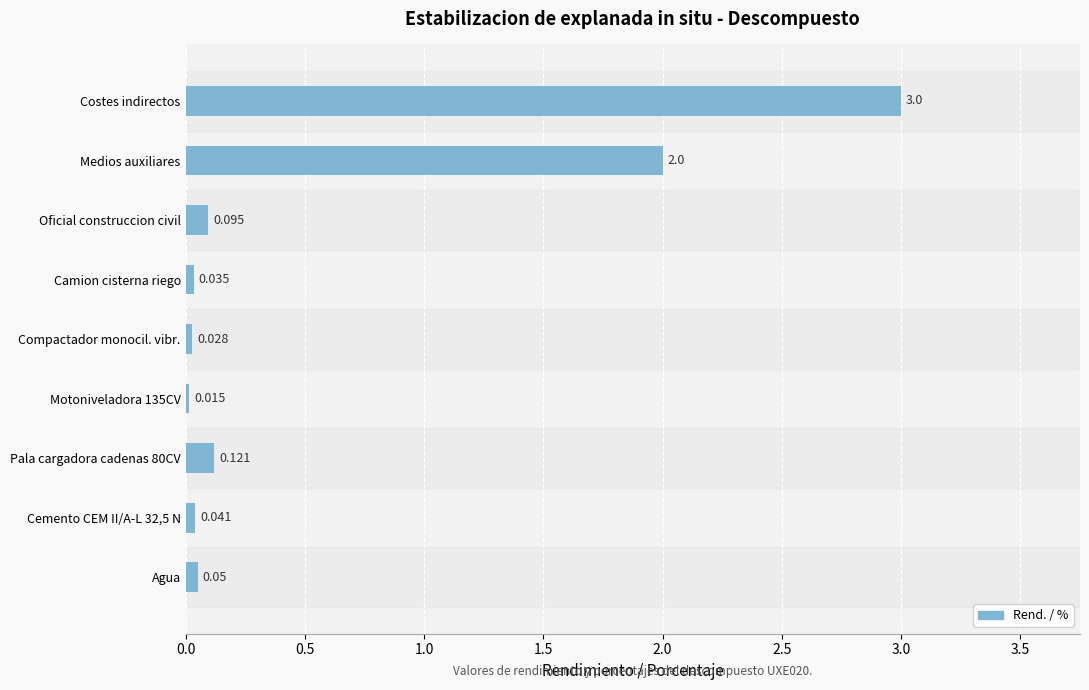

What is the sum of all values?

5.4